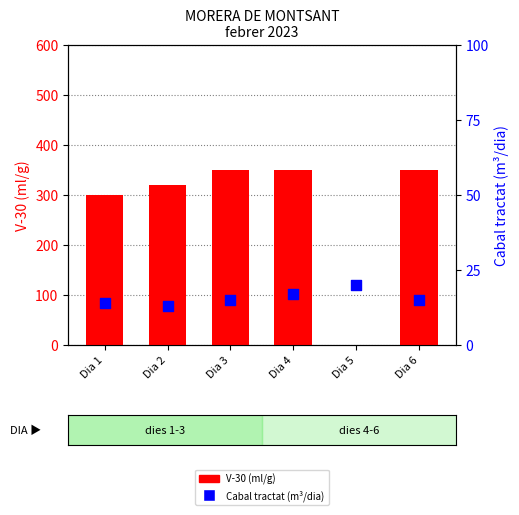

Is the value of Cabal tractat (m³/dia) at Dia 6 greater than the value of V-30 (ml/g) at Dia 4?

No